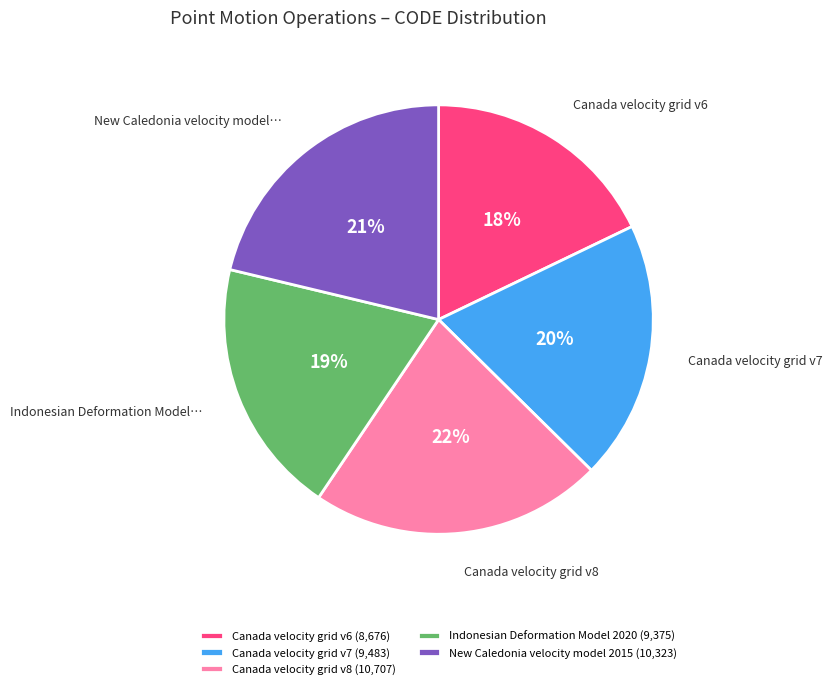

True or false: Indonesian Deformation Model 2020 accounts for 19% of the total.

True